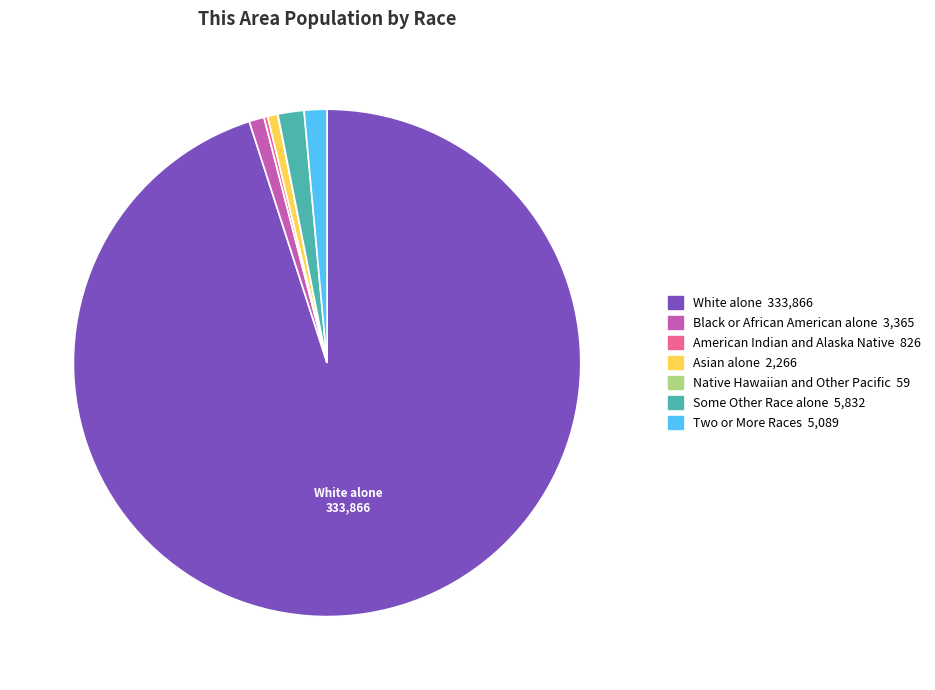

Is there a majority slice in this chart?

Yes